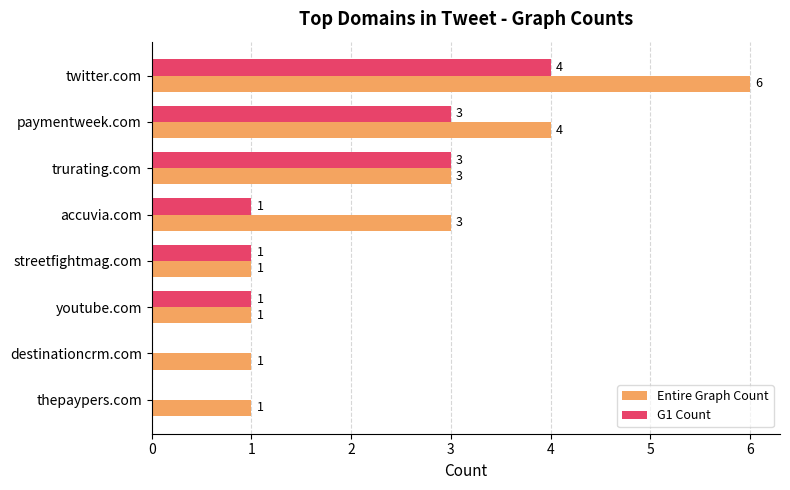

The value of Entire Graph Count at paymentweek.com is 4. True or false?

True